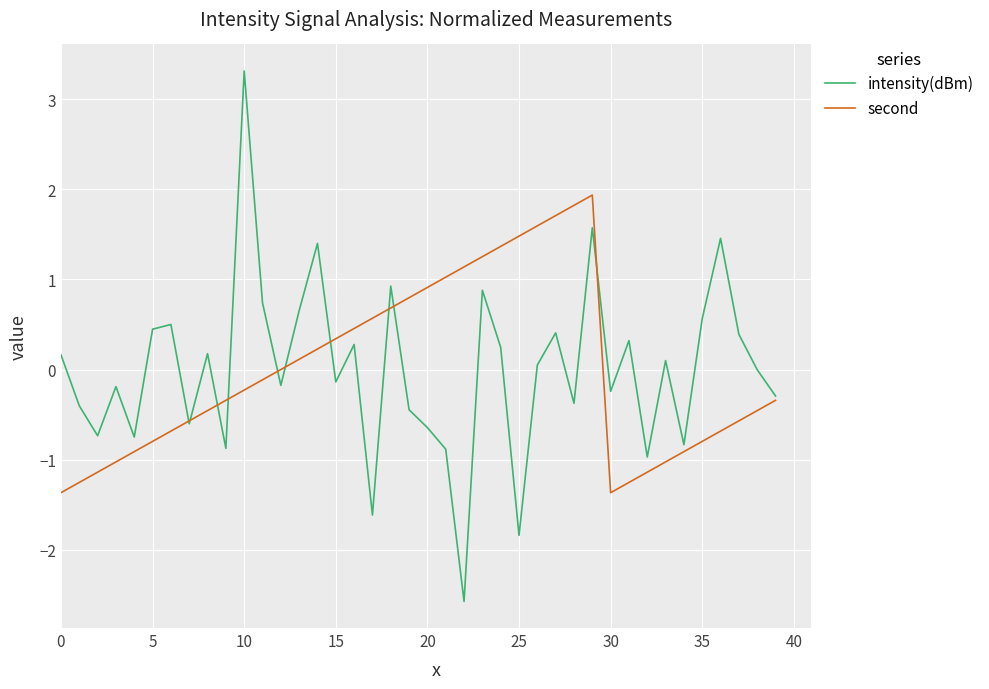

What is the maximum value for intensity(dBm)?

3.3